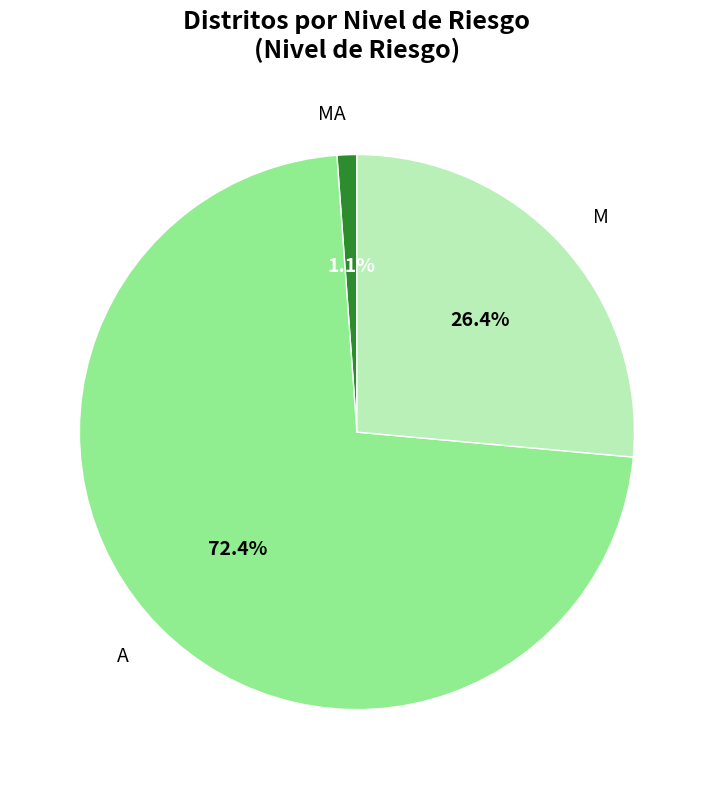

What is the majority slice?

A